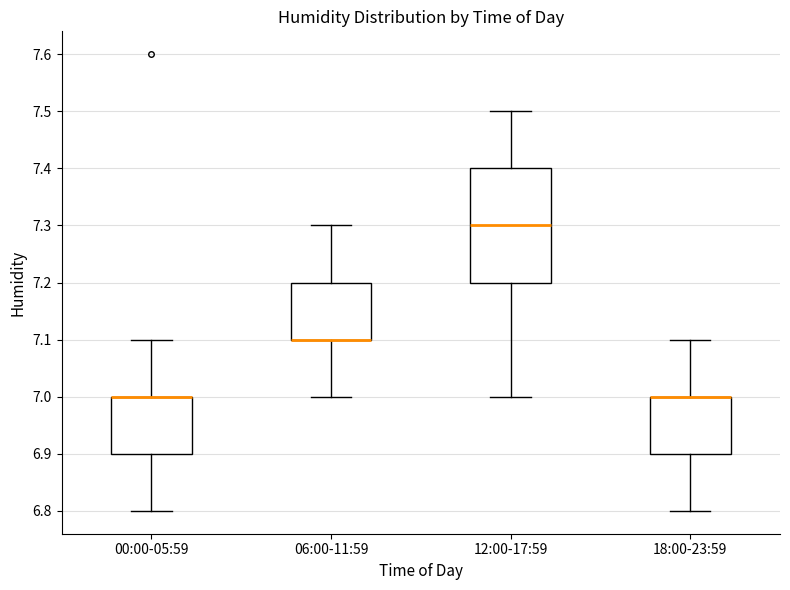

Reading left to right, read every box against the y-axis: the position of its median line, the range the box covers, and the ends of its whiskers. The values are not printed on the chart, so give them approximately, as read against the axis.

00:00-05:59: median 7.0 (drawn on the box's upper edge), box 6.9 to 7.0, whiskers 6.8 to 7.1
06:00-11:59: median 7.1 (drawn on the box's lower edge), box 7.1 to 7.2, whiskers 7.0 to 7.3
12:00-17:59: median 7.3, box 7.2 to 7.4, whiskers 7.0 to 7.5
18:00-23:59: median 7.0 (drawn on the box's upper edge), box 6.9 to 7.0, whiskers 6.8 to 7.1